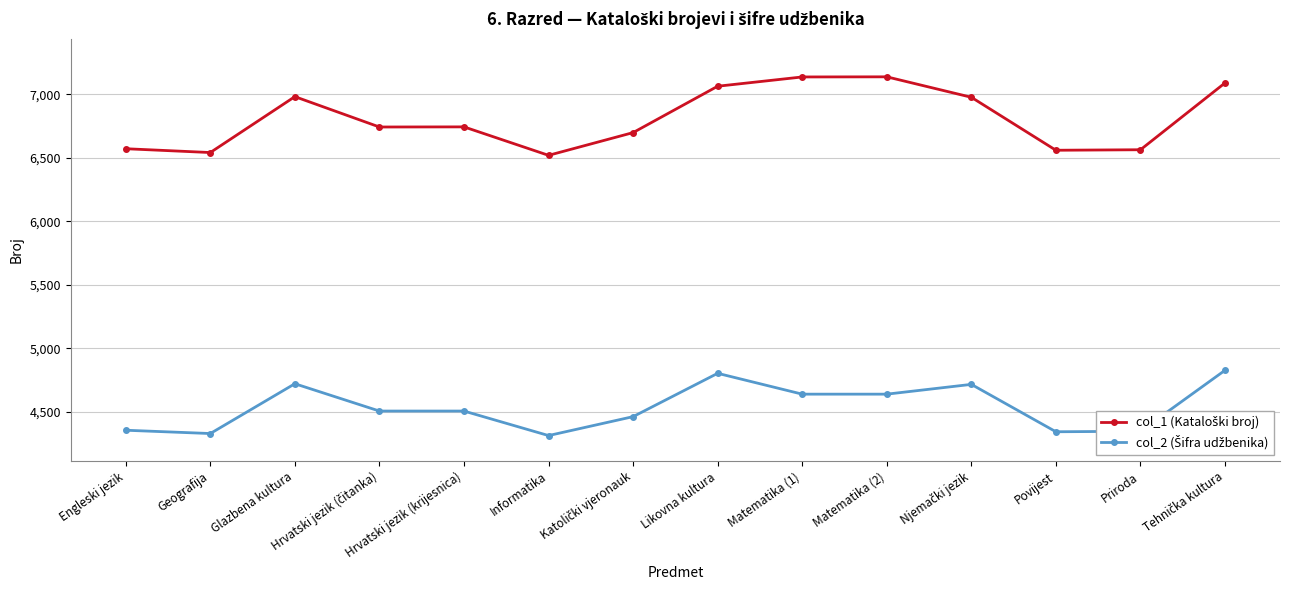

At how many categories does at least one series exceed 7045?

4